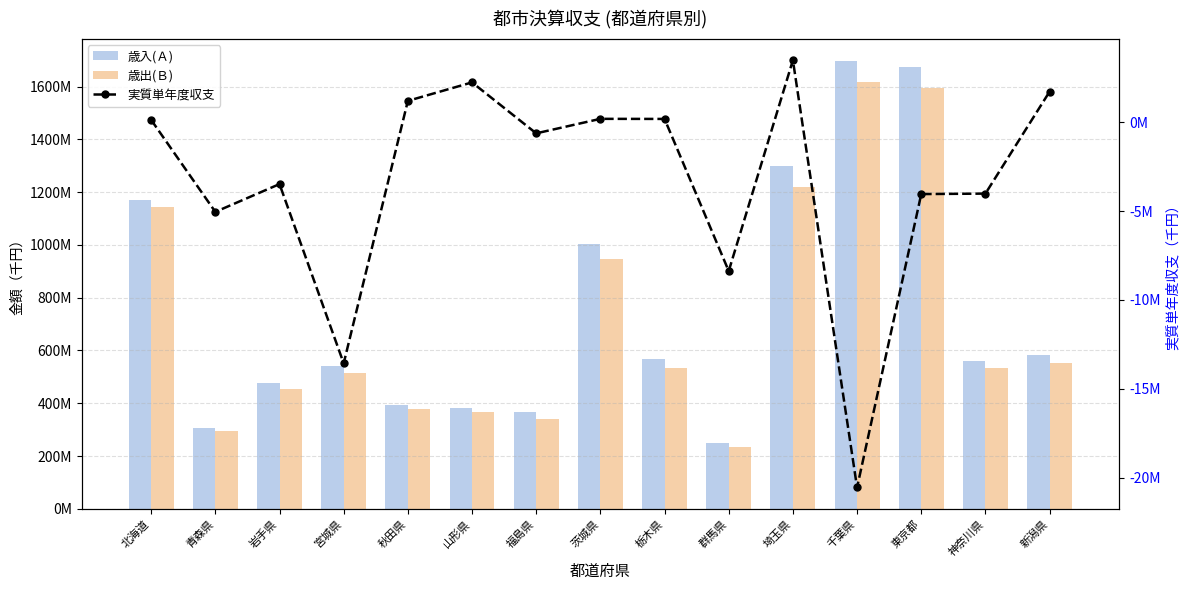

How many values in the 実質単年度収支 series exceed -629352?

7